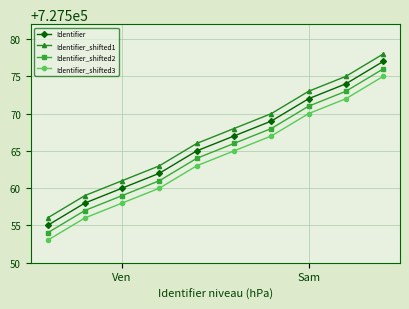

What is the value of the Identifier_shifted2 point at the 5th from the left?

727564